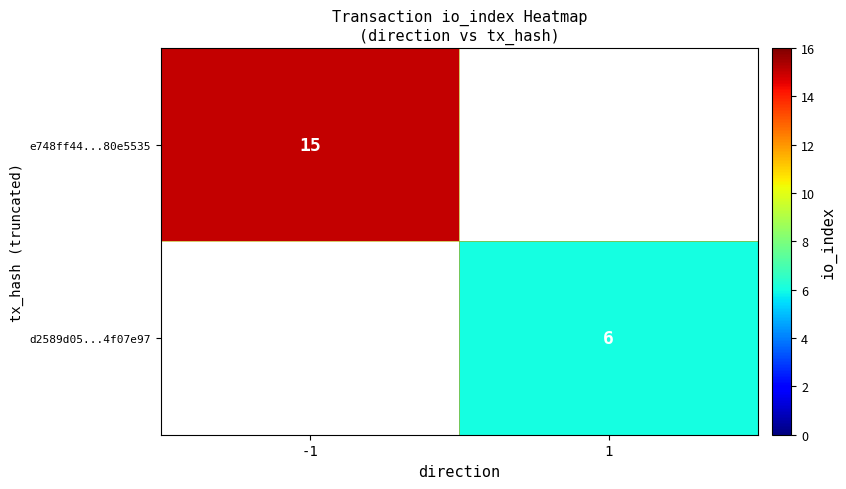

True or false: e748ff44...80e5535 has a value of 6 at -1.

False